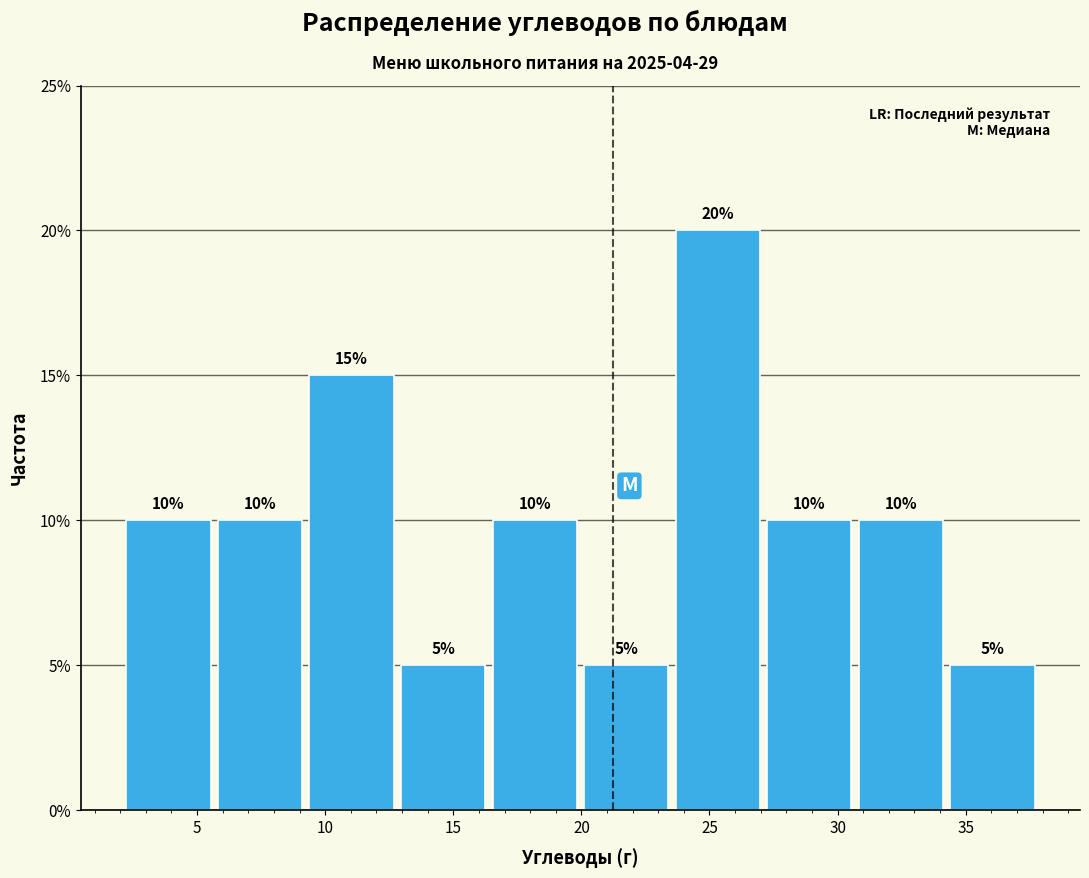

Reading left to right, list every bar in this chart as the range it spans on the x-axis followed by its height. The bar edges are not printed on the chart, so give them approximately, as read against the axis.

2.0 to 5.5: 10
5.5 to 9.0: 10
9.0 to 13.0: 15
13.0 to 16.5: 5
16.5 to 20.0: 10
20.0 to 23.5: 5
23.5 to 27.0: 20
27.0 to 30.5: 10
30.5 to 34.5: 10
34.5 to 38.0: 5